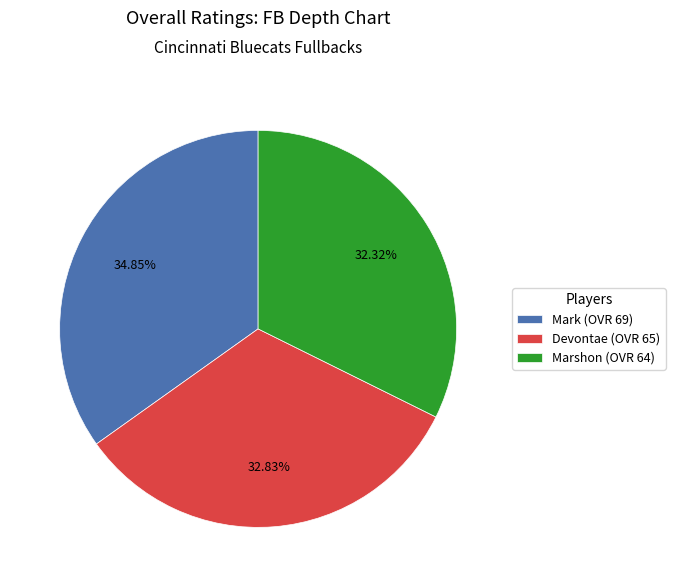

What is the ratio of the value at Devontae to the value at Marshon?

1.0